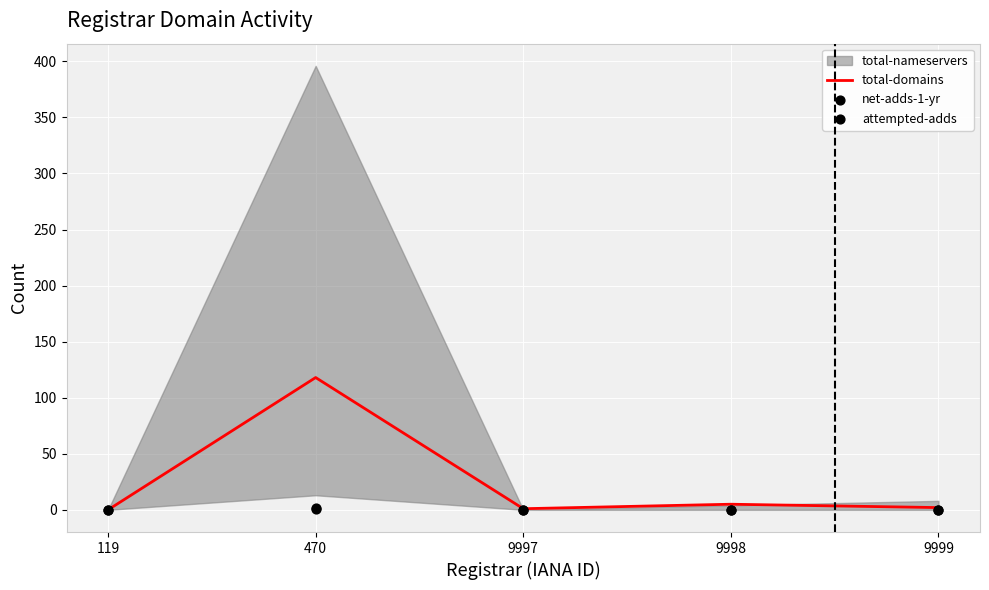

Which series reaches the minimum Y coordinate?

total-domains